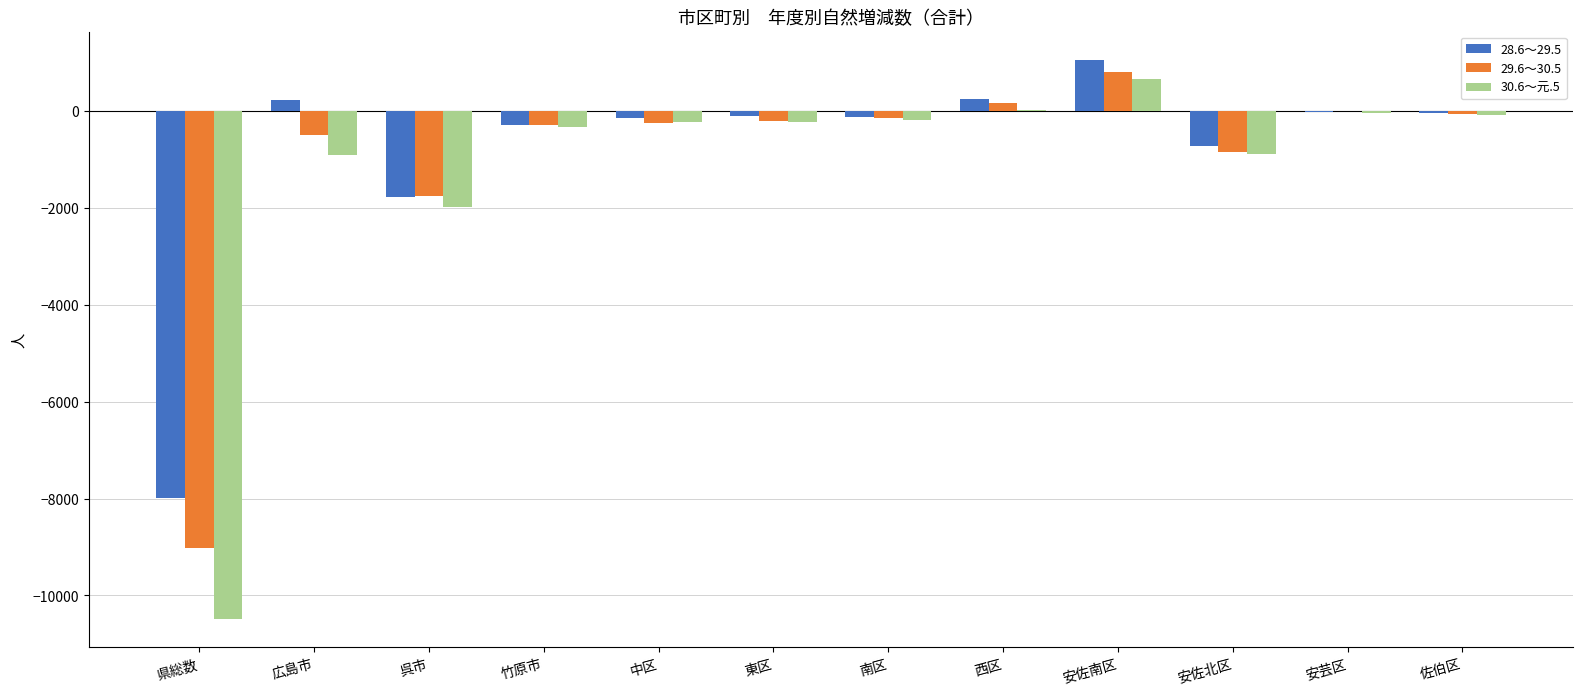

How many data points does each series have?

12